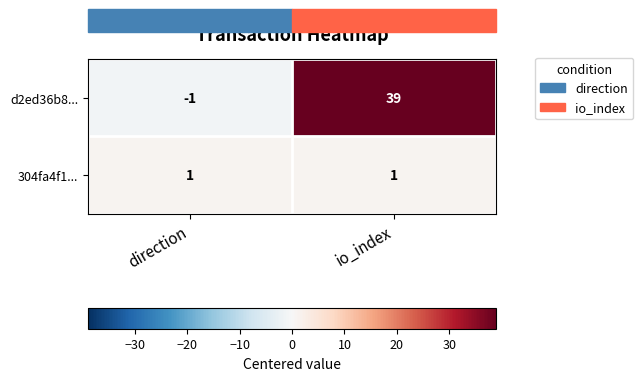

How many distinct data groups are displayed?

2